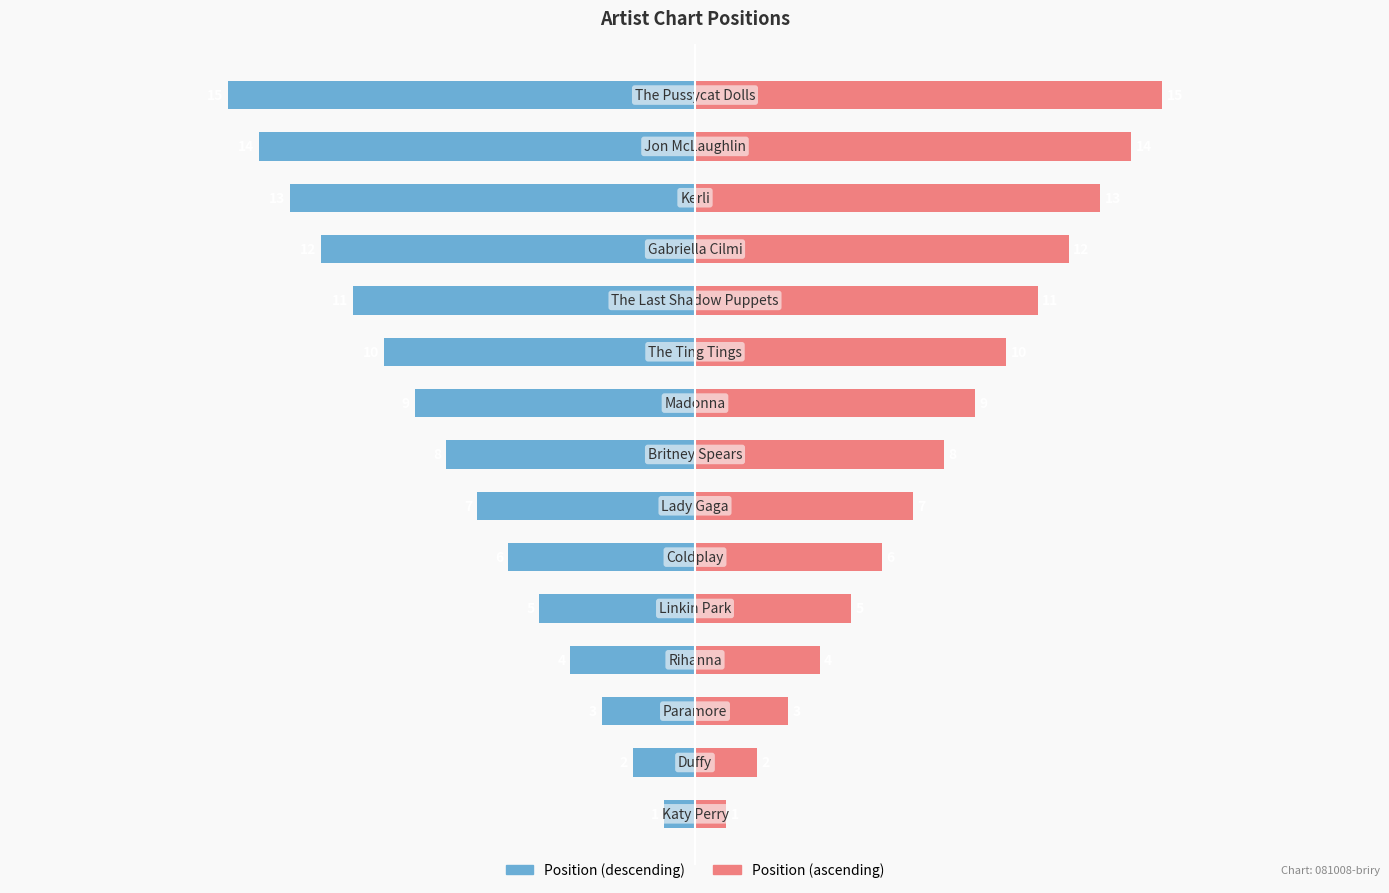

What value does the Position (left) series have at 14, to the nearest 5?

-15